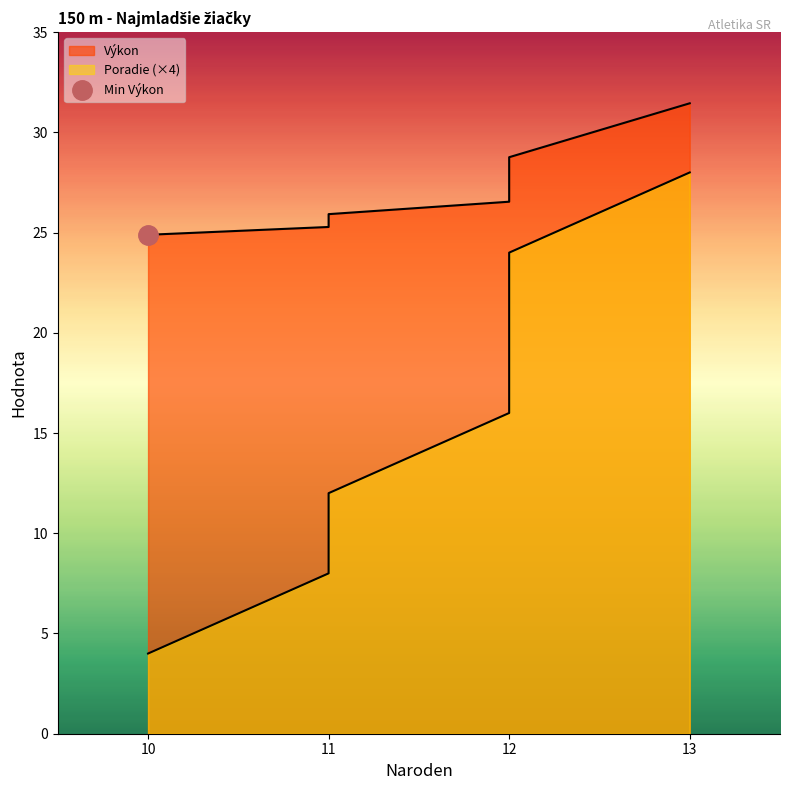

Is it true that Poradie equals 20.0 at 12?

True